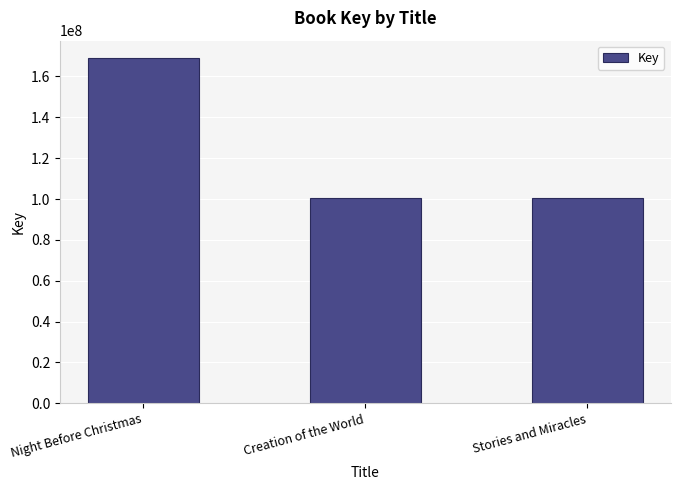

What is the label of the 1st bar from the right?

Stories and Miracles